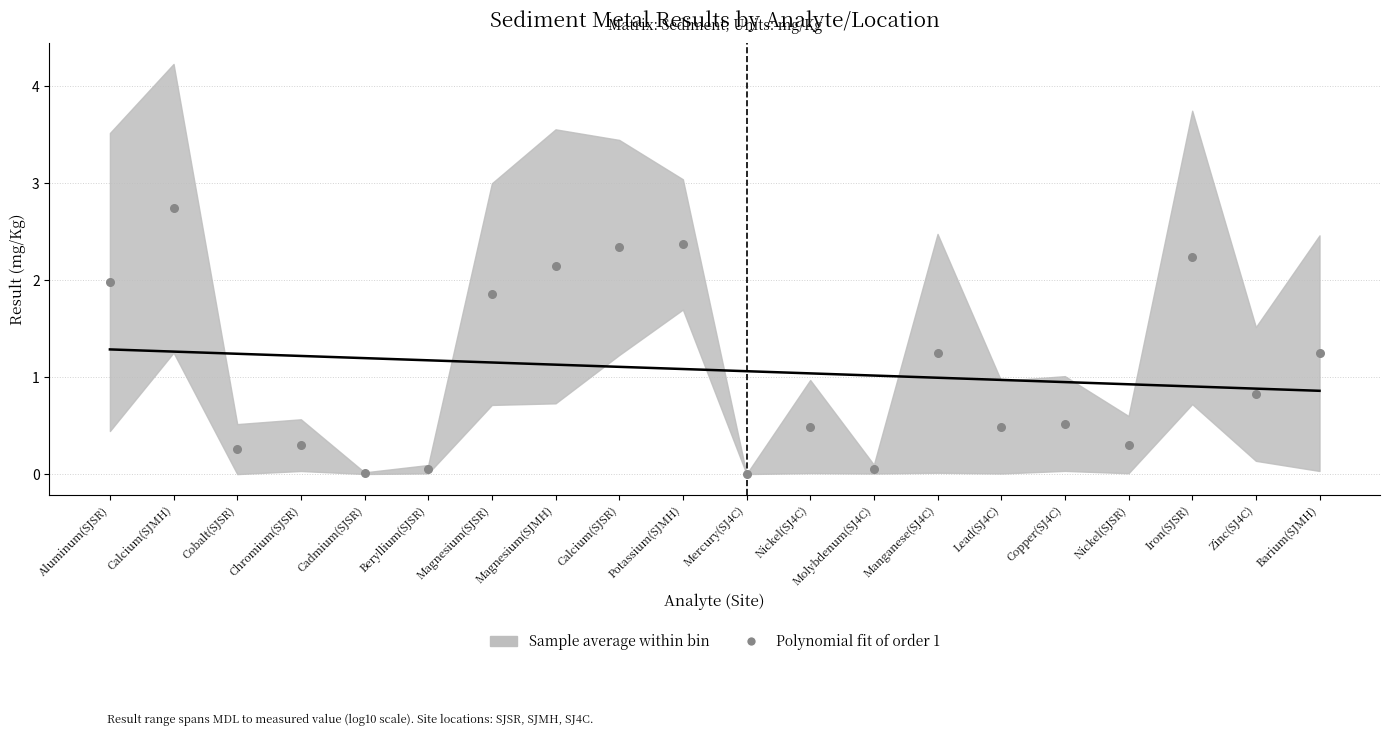

What is the range of Y values (max minus min)?

2.7